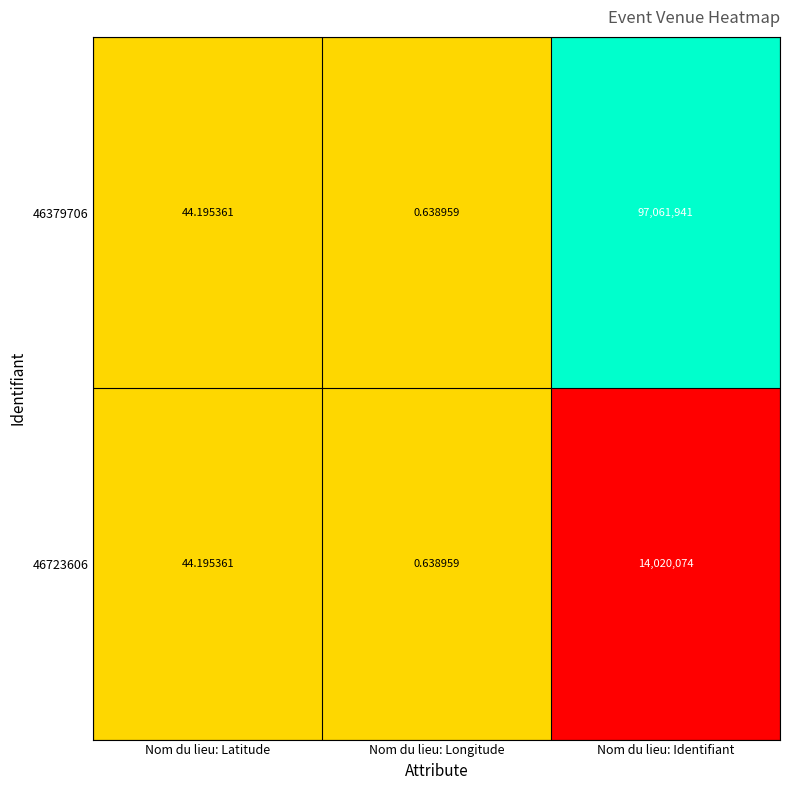

Count the number of data series in this chart.

2